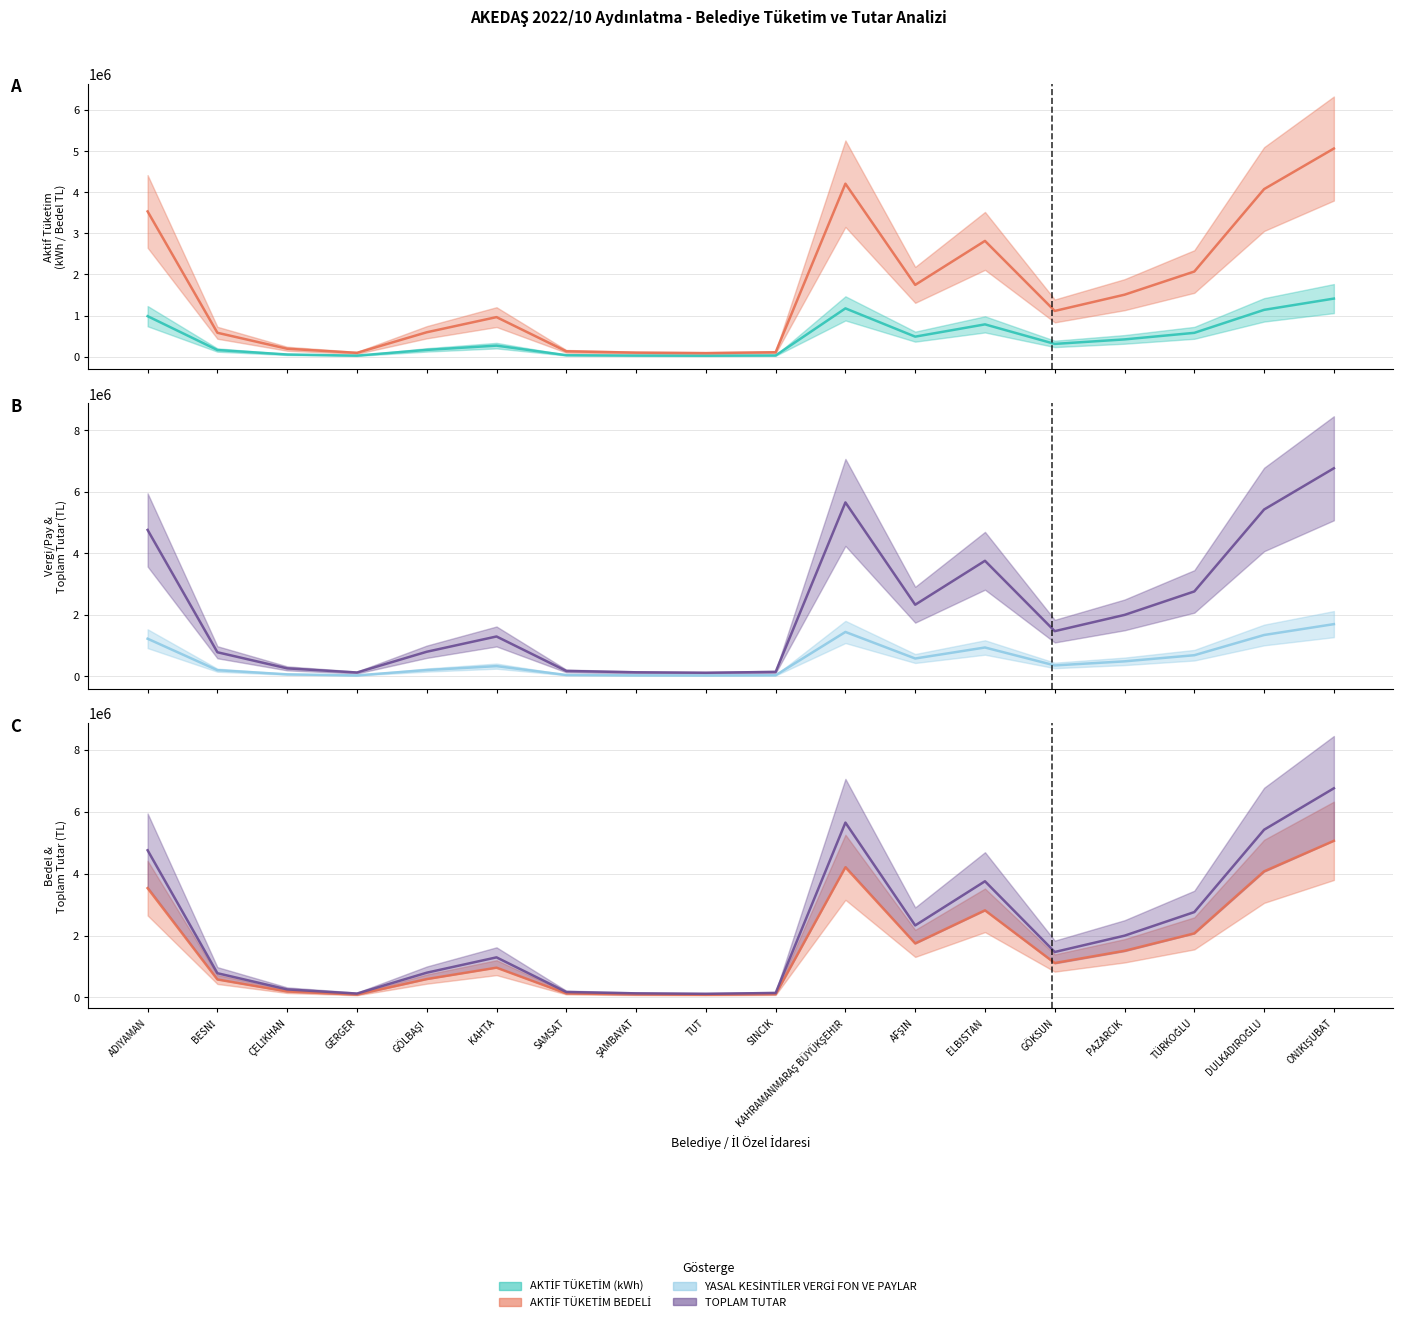

What value does the AKTİF TÜKETİM (kWh) series have at SAMSAT?

36764.0